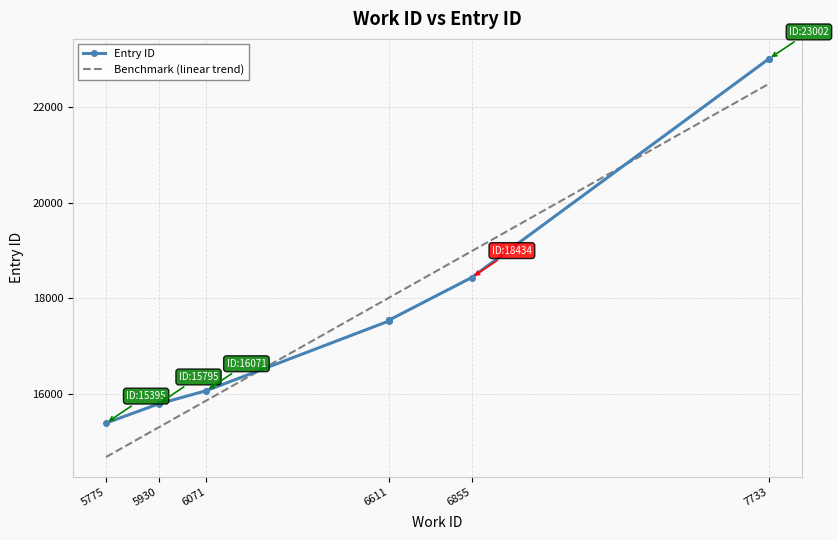

List the labels in order of value, largest first.

7733, 7733, 6855, 6611, 6611, 6611, 6611, 6071, 5930, 5775